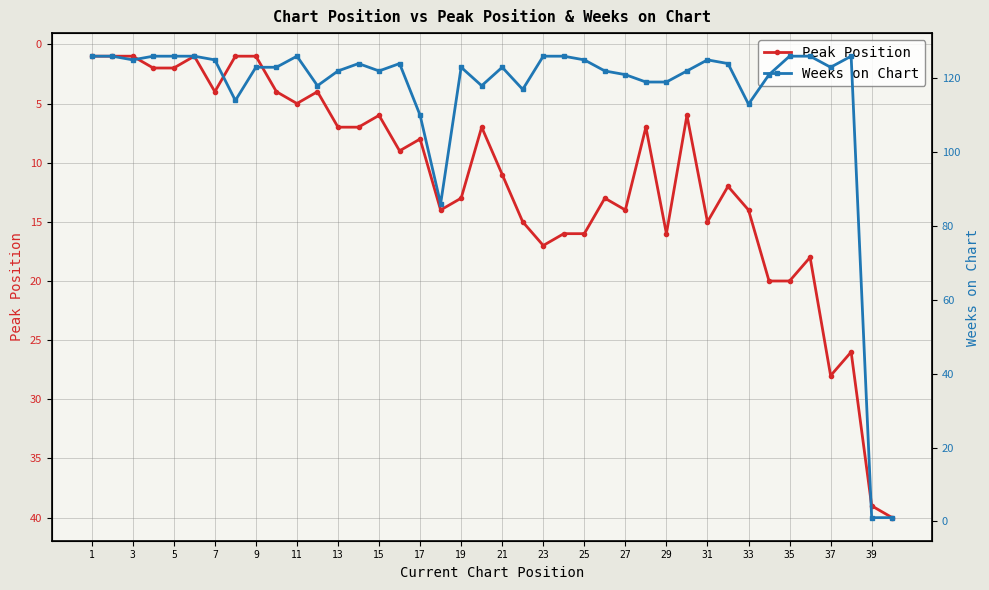

After their last crossing, which series has the higher values: Weeks on Chart or Peak Position?

Peak Position